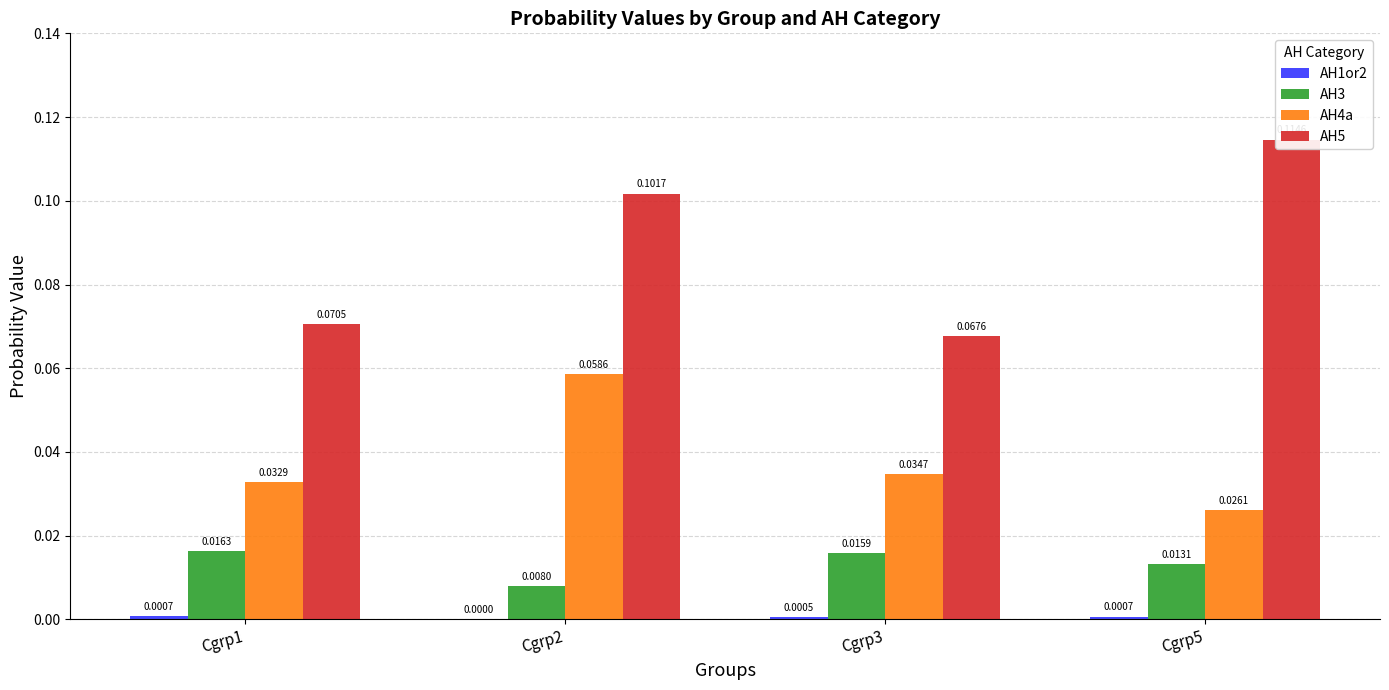

Reading left to right, extract all data points from this chart.

AH1or2: Cgrp1=0.0	Cgrp2=0.0	Cgrp3=0.0	Cgrp5=0.0
AH3: Cgrp1=0.0	Cgrp2=0.0	Cgrp3=0.0	Cgrp5=0.0
AH4a: Cgrp1=0.0	Cgrp2=0.1	Cgrp3=0.0	Cgrp5=0.0
AH5: Cgrp1=0.1	Cgrp2=0.1	Cgrp3=0.1	Cgrp5=0.1